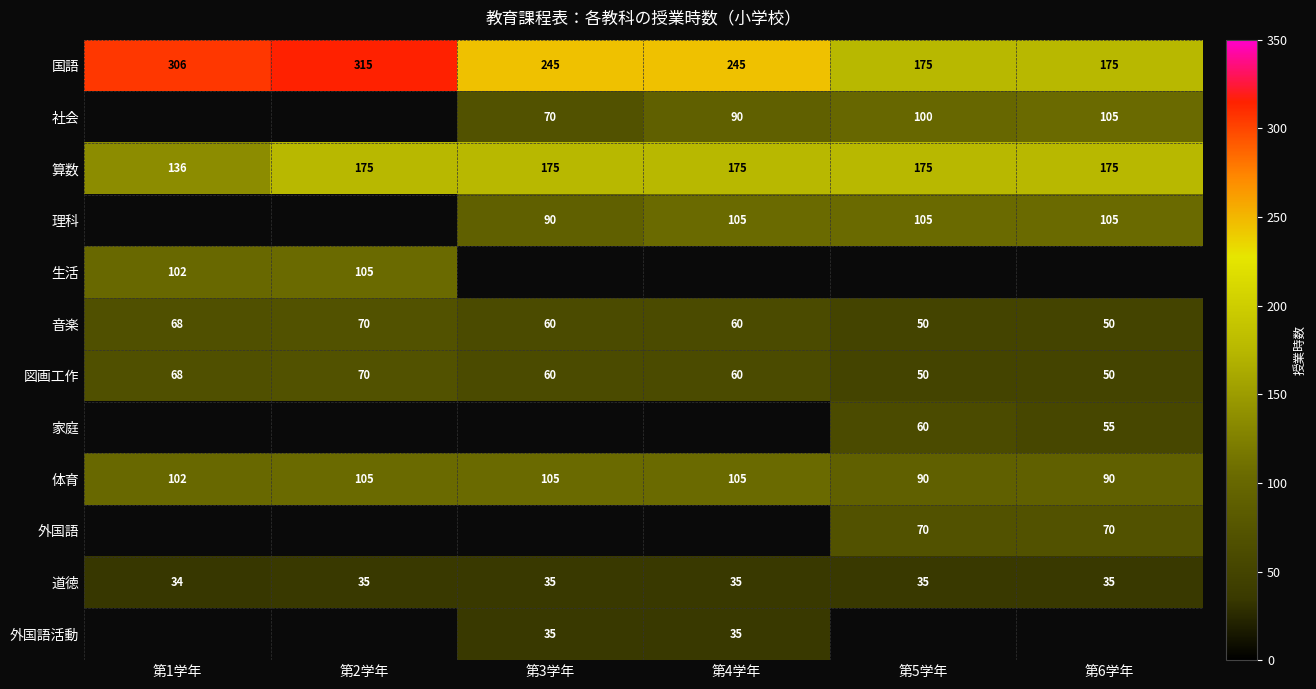

What is the sum of all 道徳 values?

209